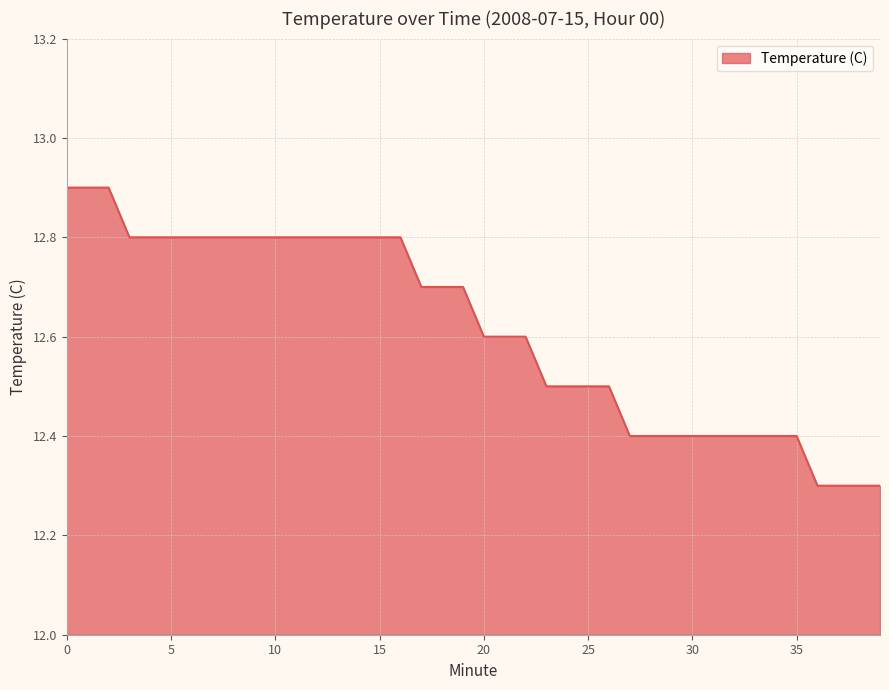

Count the values in the range 12 to 13.

40